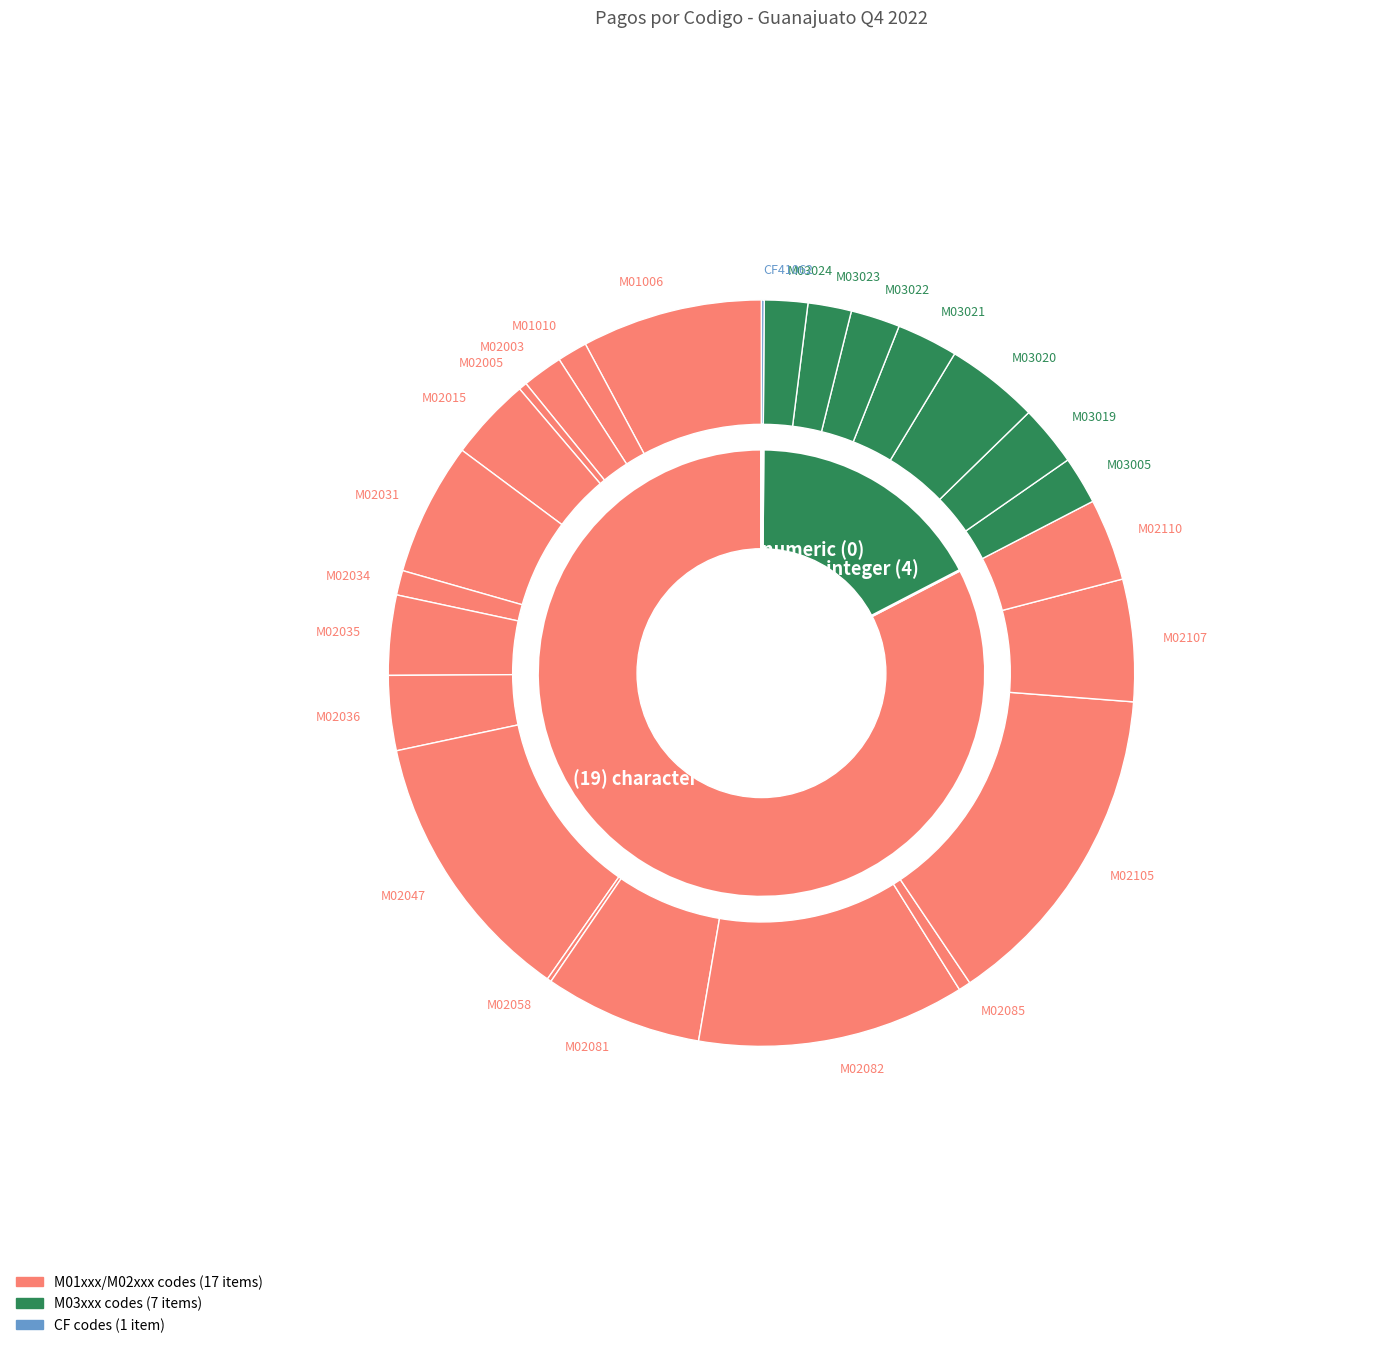

How many slices are in this pie chart?

25